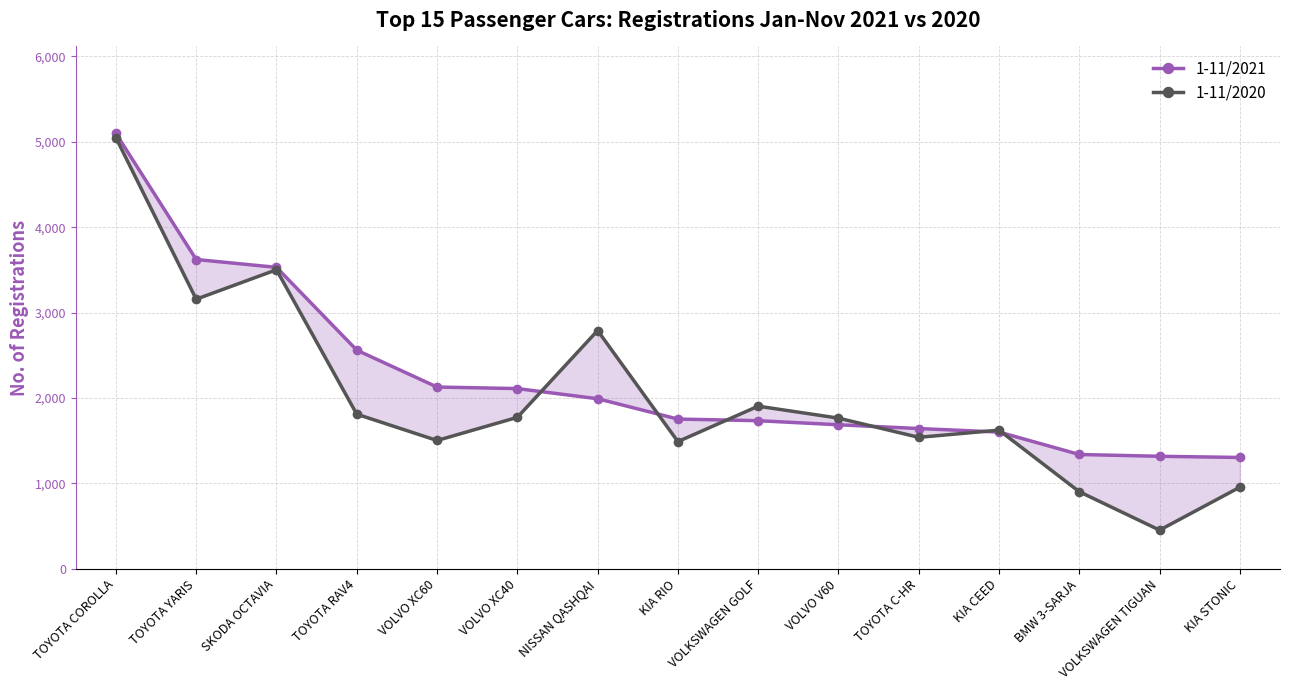

What is the total value across all series at KIA CEED?

3224